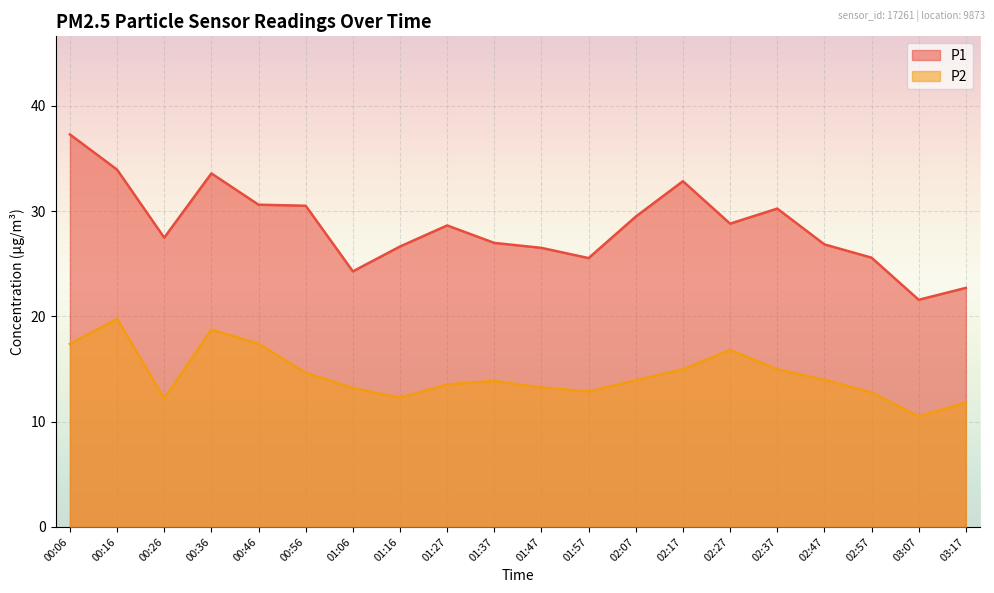

What is the label of the 7th point from the right?

02:17